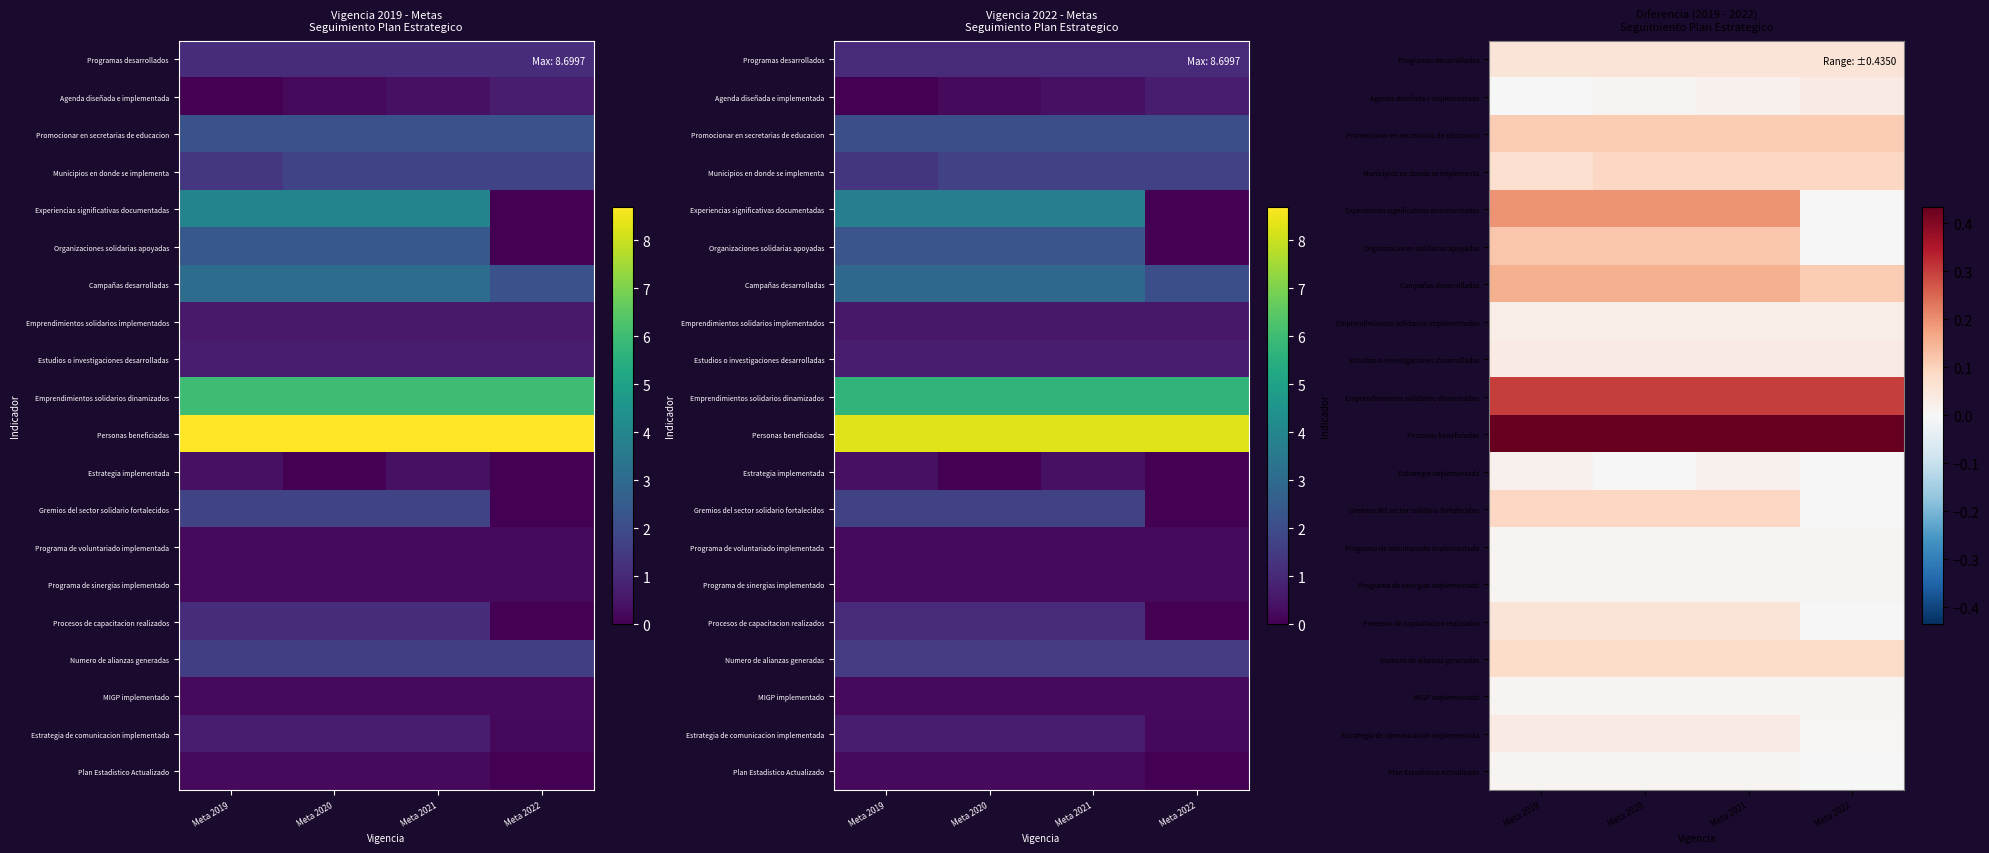

Count the number of data series in this chart.

20